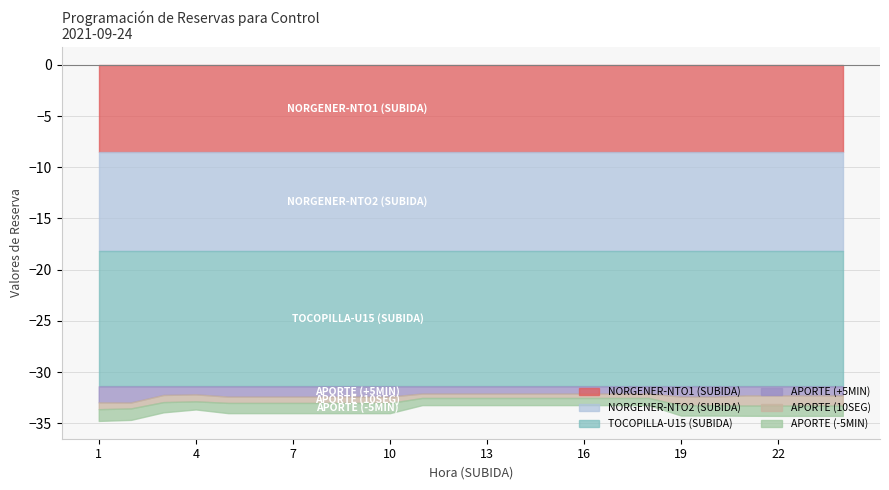

Which series changed the most between 12 and 19?

APORTE (10SEG)